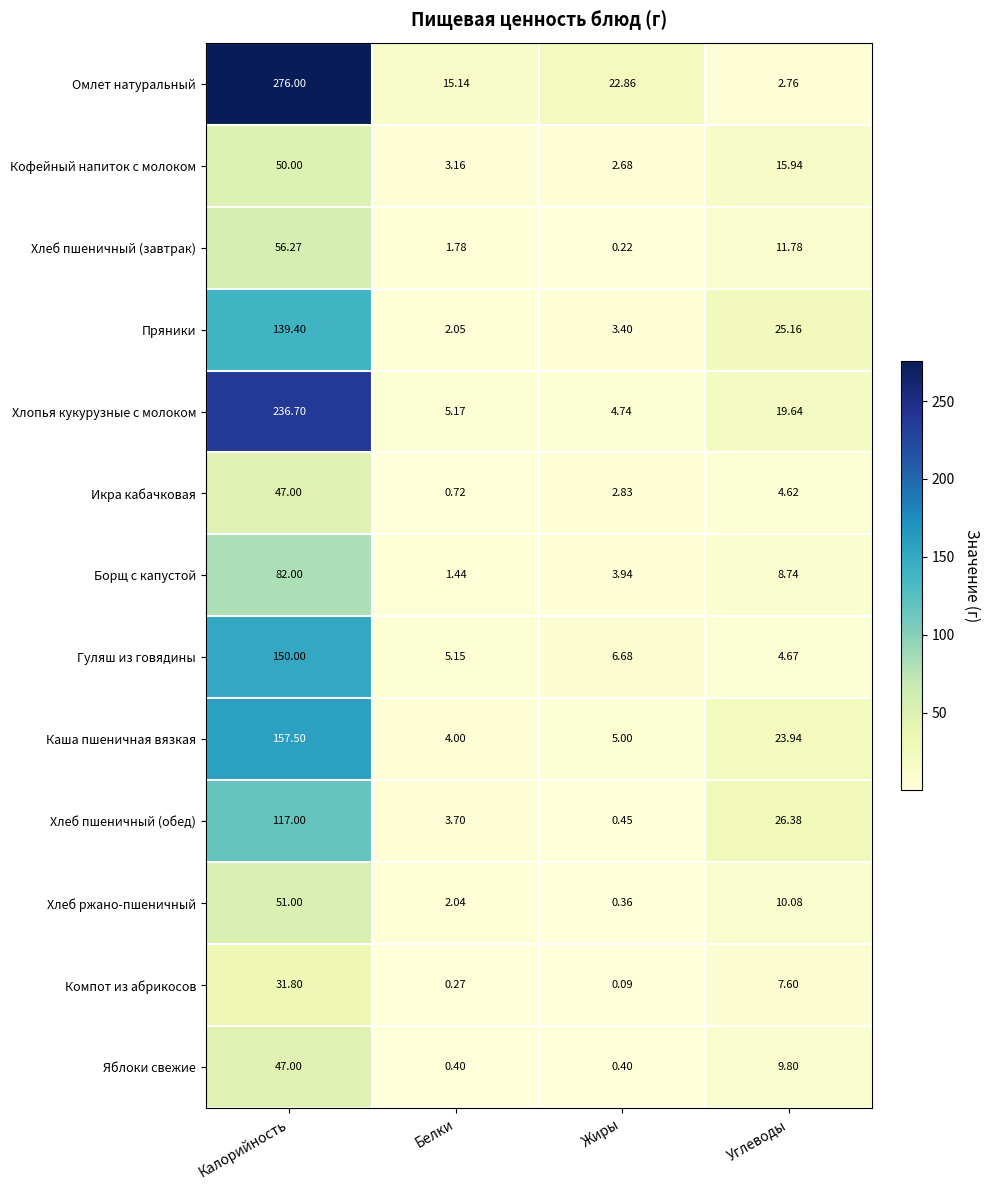

Which category has the lowest value in the Борщ с капустой series?

Белки